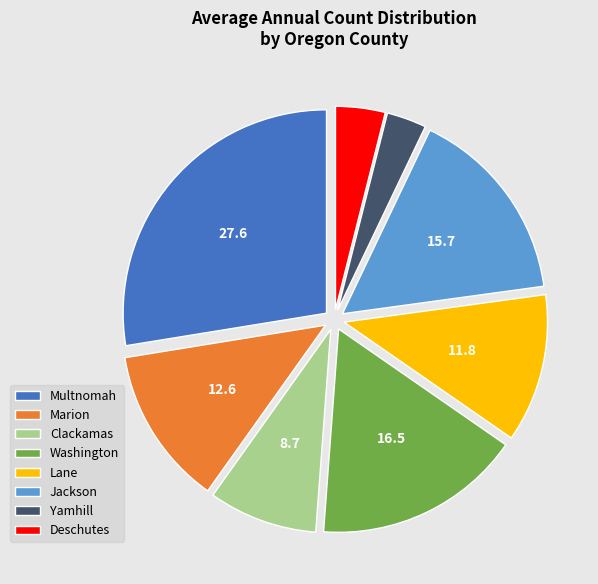

Between Yamhill and Multnomah, which is larger?

Multnomah